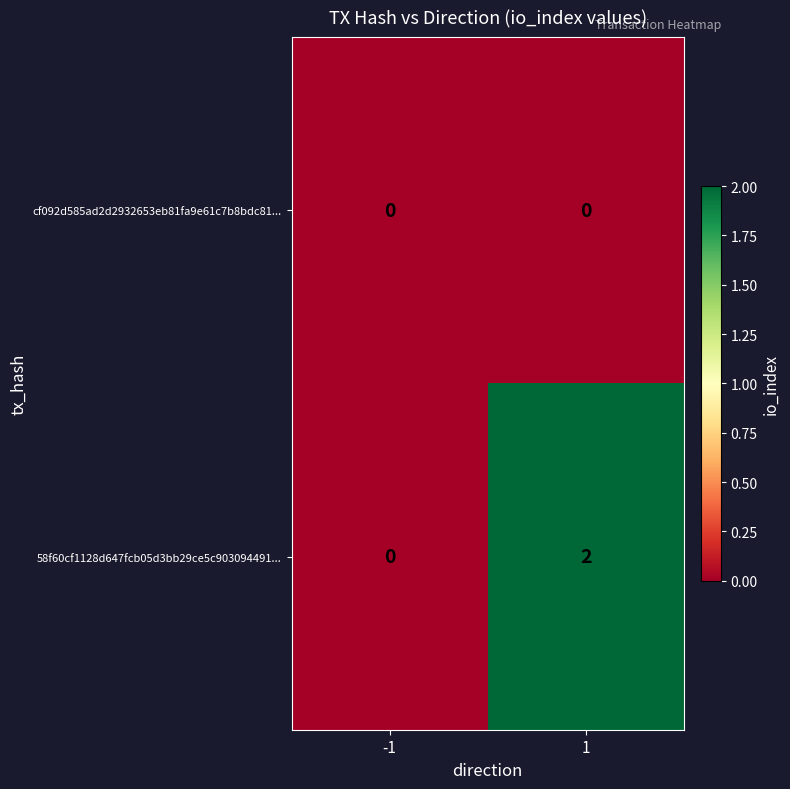

Which label corresponds to the largest value in the chart?

1